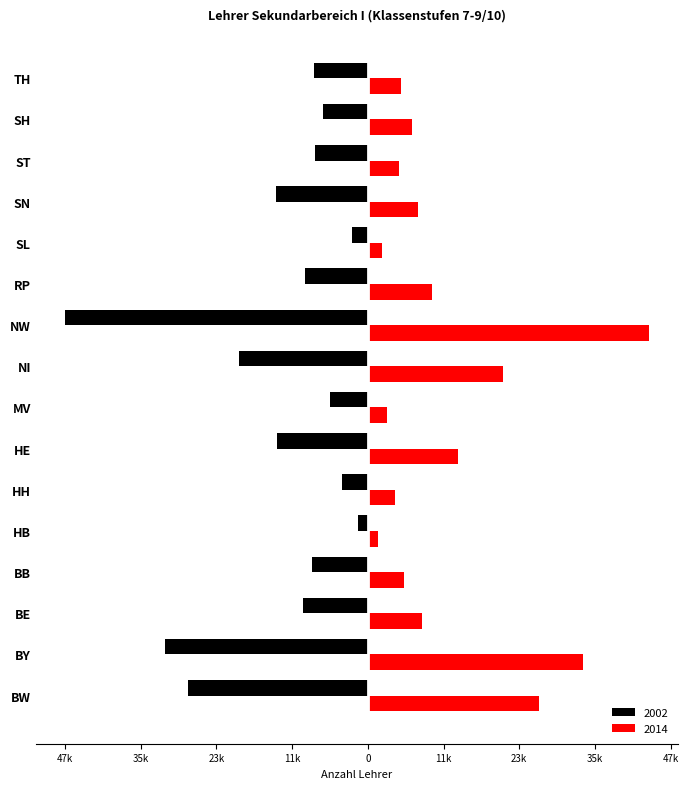

At RP, list the series in order from smallest to largest.

2002, 2014